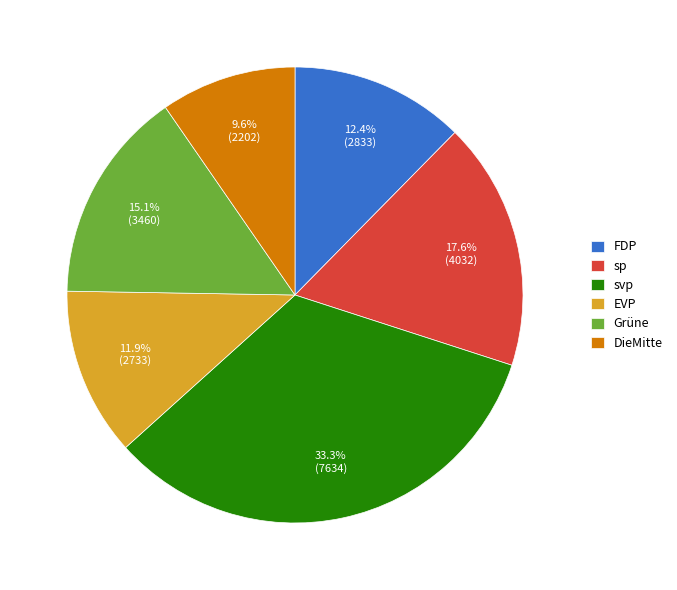

Which has a higher value, Grüne or DieMitte?

Grüne